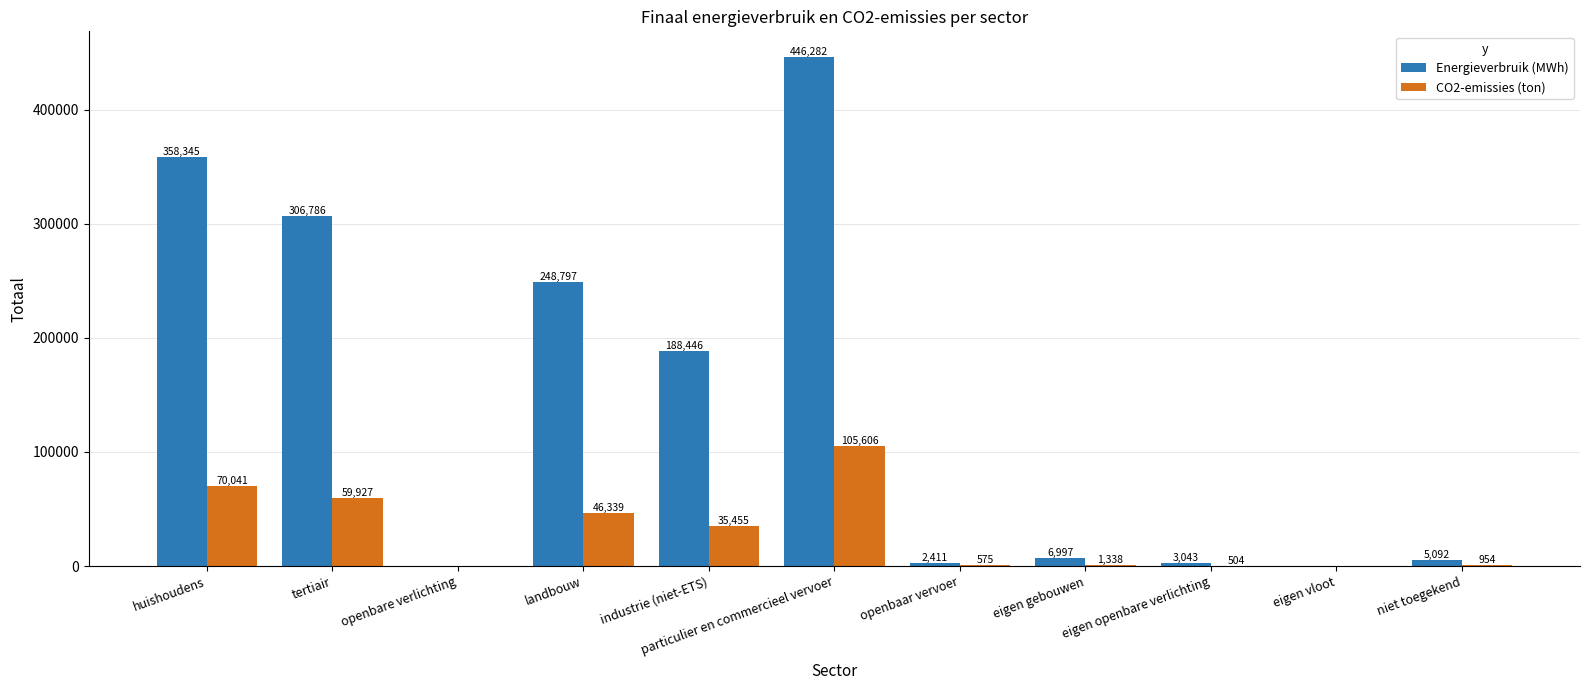

The value of Energieverbruik (MWh) at industrie (niet-ETS) is 188446.4. True or false?

True